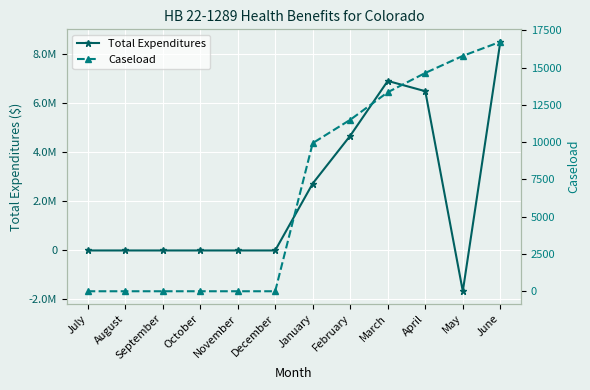

What is the difference between the Total Expenditures values at June and October?

8515050.2